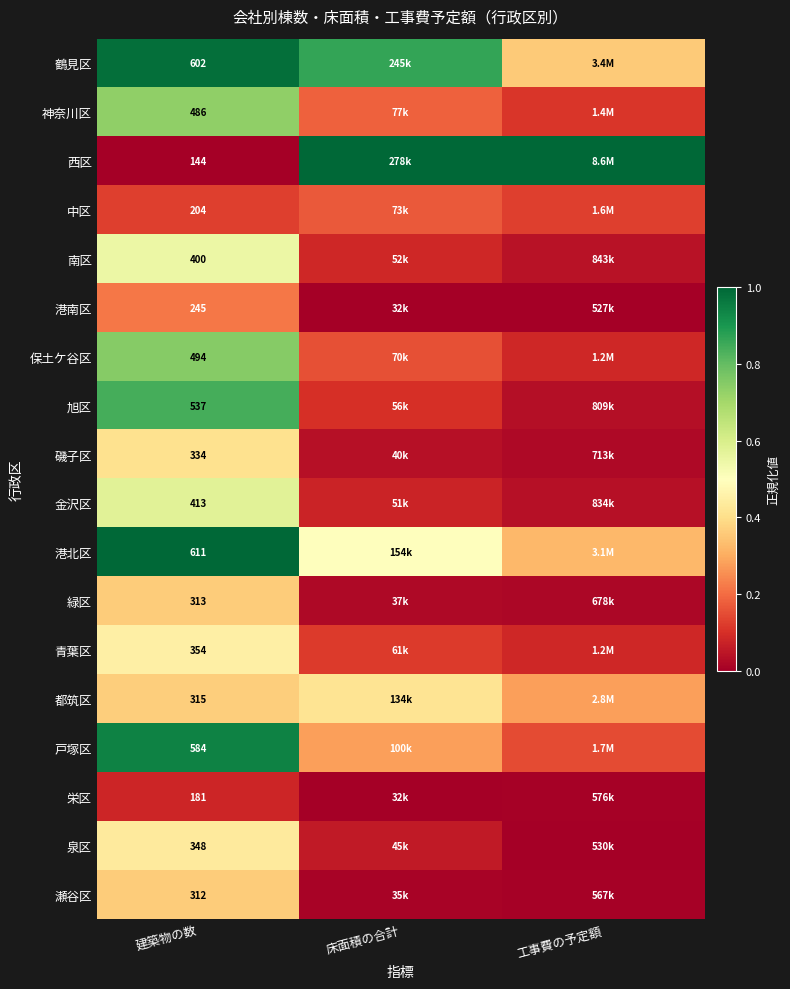

What is the average value of the 都筑区 series?

0.4